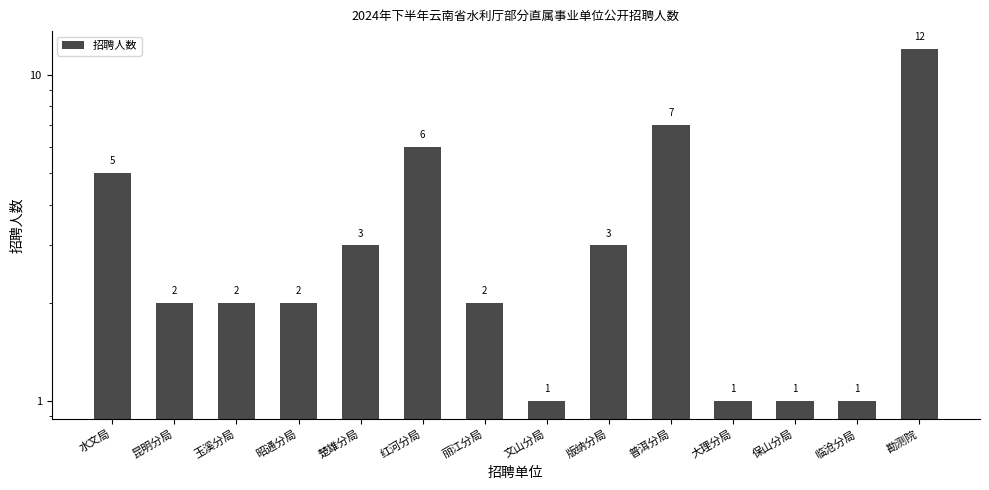

The value at 普洱分局 is 7. True or false?

True